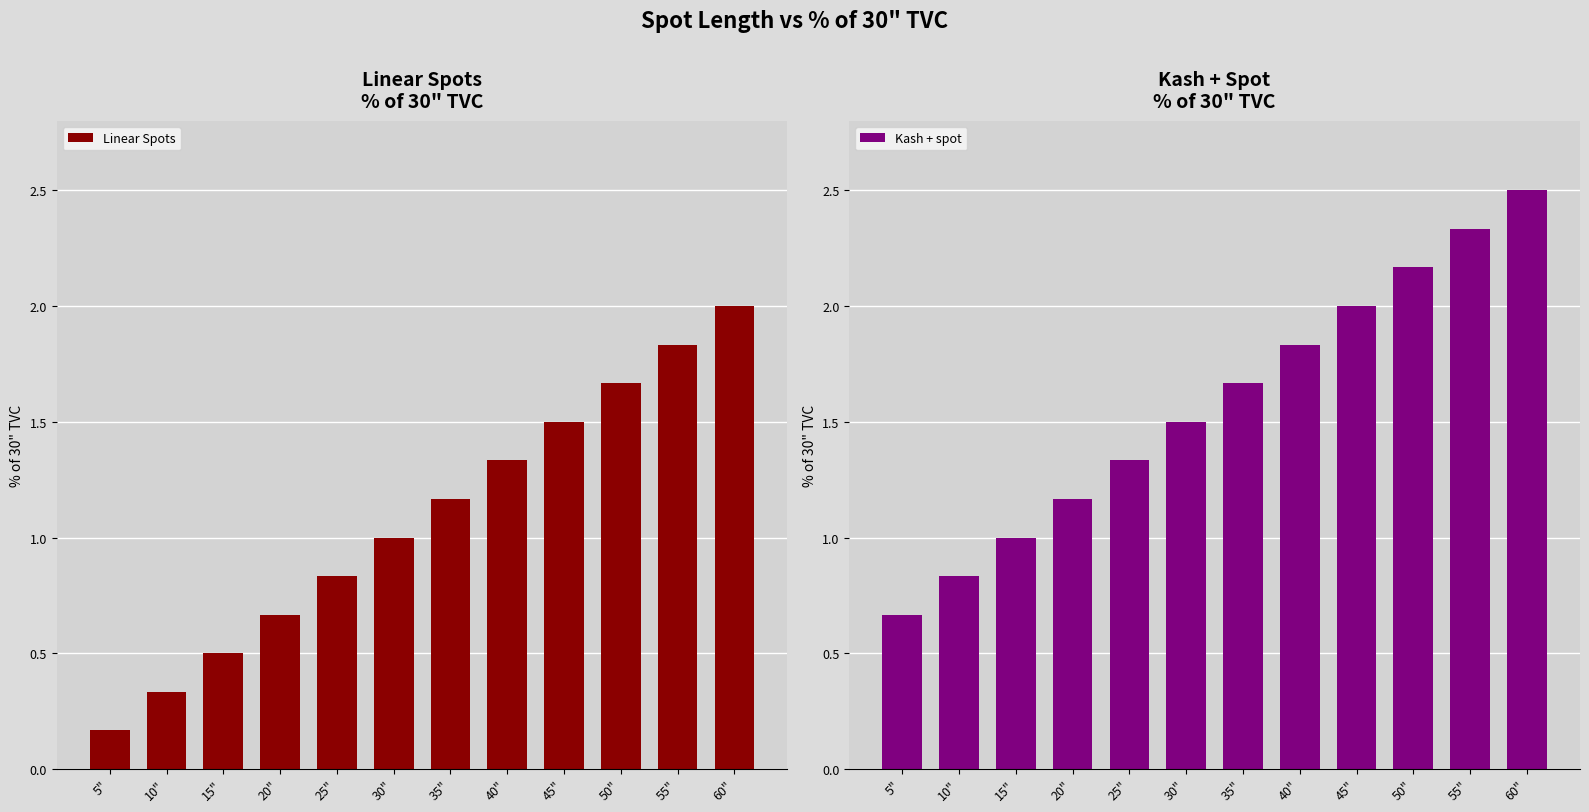

What is the label of the 3rd bar from the right?

50"